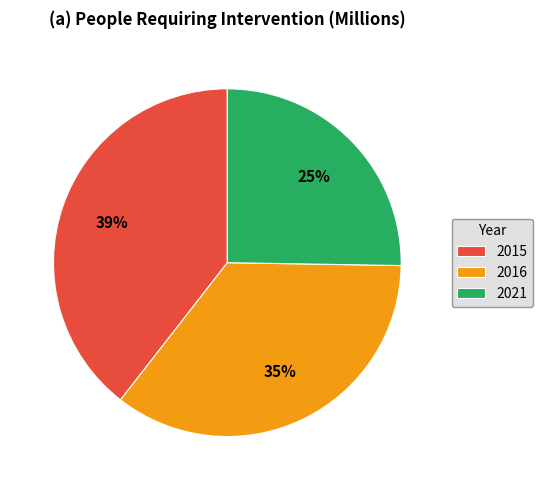

Between 2016 and 2015, which is larger?

2015